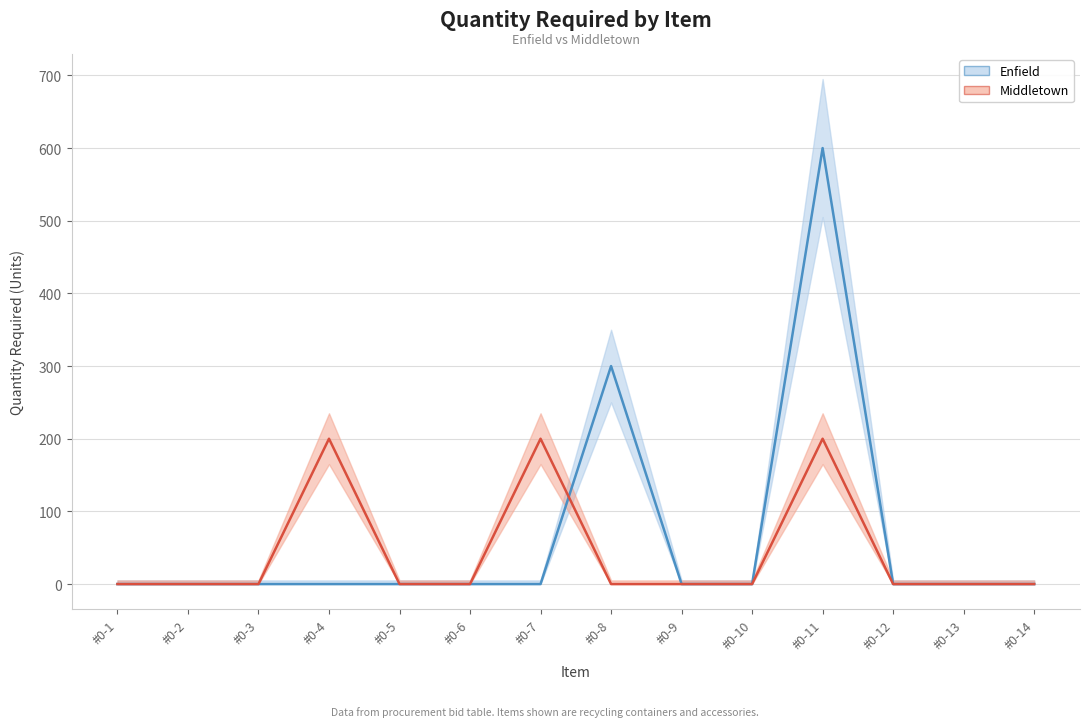

True or false: Enfield and Middletown intersect in this chart.

True